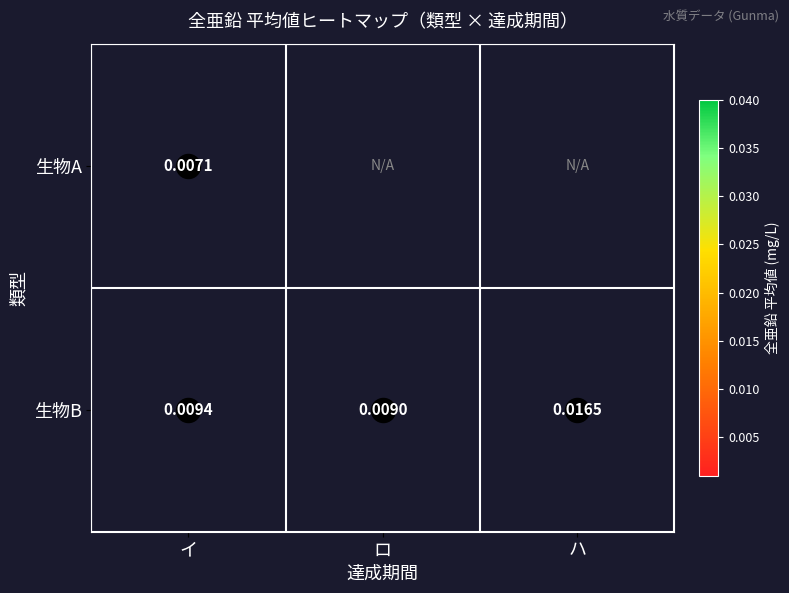

List the labels in order of 生物B value, largest first.

ハ, イ, ロ